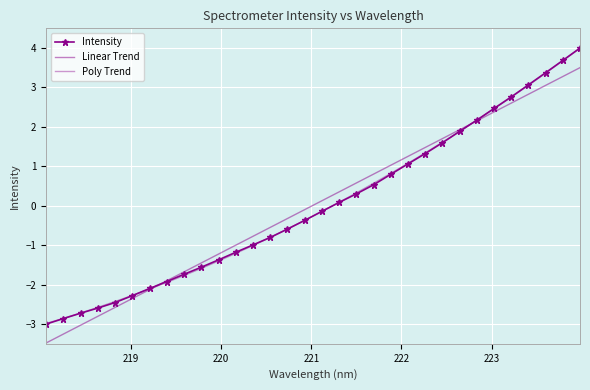

Reading right to left, extract all data points from this chart.

Intensity: 4.0	3.7	3.4	3.1	2.8	2.5	2.2	1.9	1.6	1.3	1.1	0.8	0.5	0.3	0.1	-0.1	-0.4	-0.6	-0.8	-1.0	-1.2	-1.4	-1.6	-1.7	-1.9	-2.1	-2.3	-2.5	-2.6	-2.7	-2.9	-3.0
Linear Trend: 3.5	3.3	3.1	2.8	2.6	2.4	2.2	1.9	1.7	1.5	1.3	1.0	0.8	0.6	0.4	0.1	-0.1	-0.3	-0.5	-0.8	-1.0	-1.2	-1.4	-1.7	-1.9	-2.1	-2.4	-2.6	-2.8	-3.0	-3.3	-3.5
Poly Trend: 4.0	3.7	3.4	3.1	2.8	2.5	2.2	1.9	1.6	1.3	1.1	0.8	0.6	0.3	0.1	-0.1	-0.4	-0.6	-0.8	-1.0	-1.2	-1.4	-1.6	-1.8	-1.9	-2.1	-2.3	-2.4	-2.6	-2.7	-2.9	-3.0